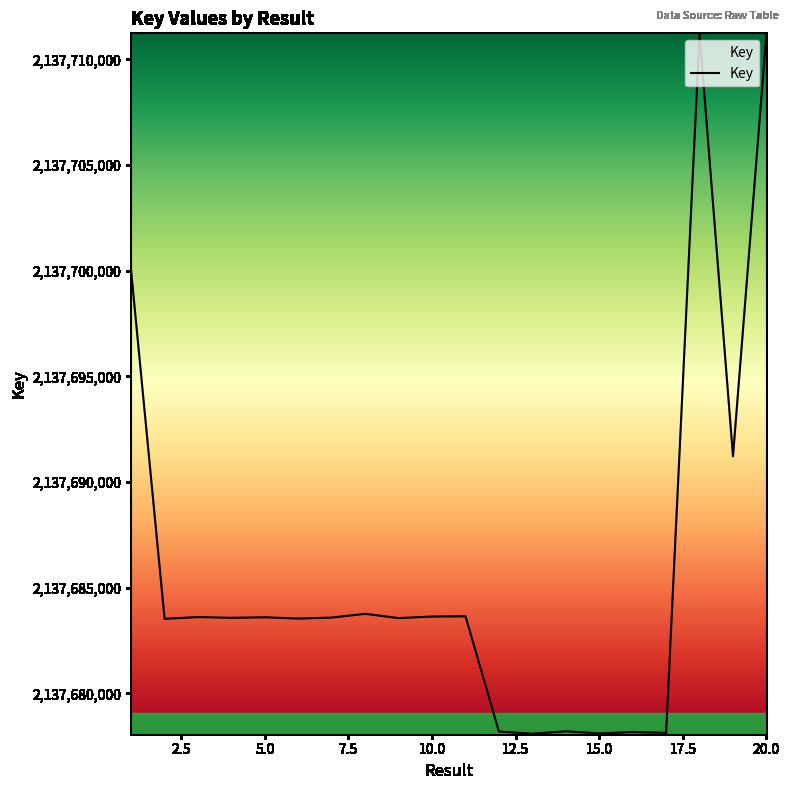

What is the minimum value shown in the chart?

2137678095